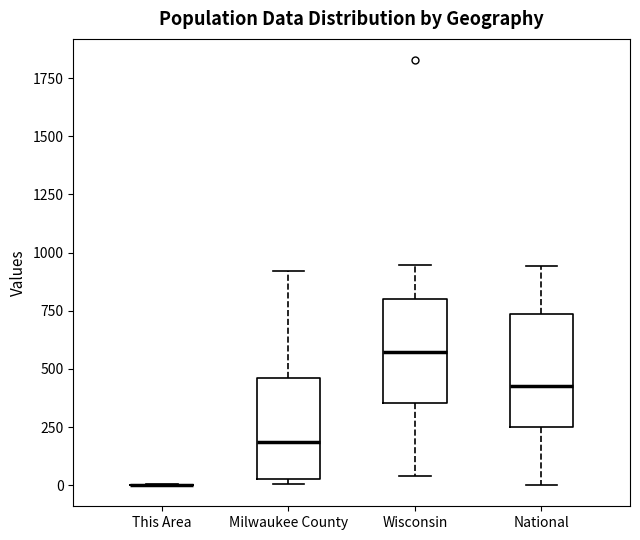

Where is the upper edge of the box for Milwaukee County on the y-axis? The values are not printed on the chart, so give them approximately, as read against the axis.

450